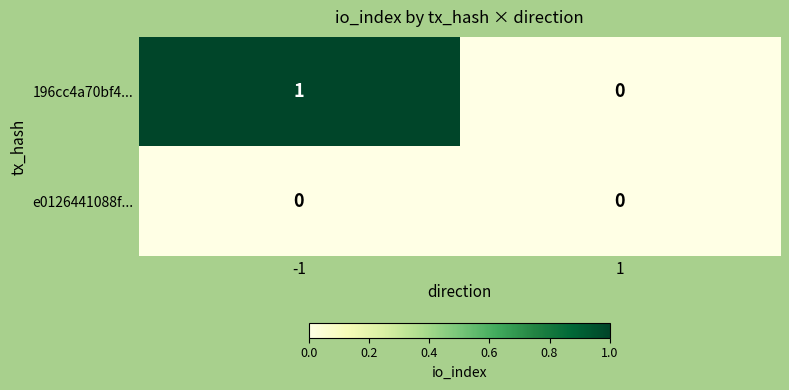

List the series in order of their peak value, highest first.

196cc4a70bf4..., e0126441088f...